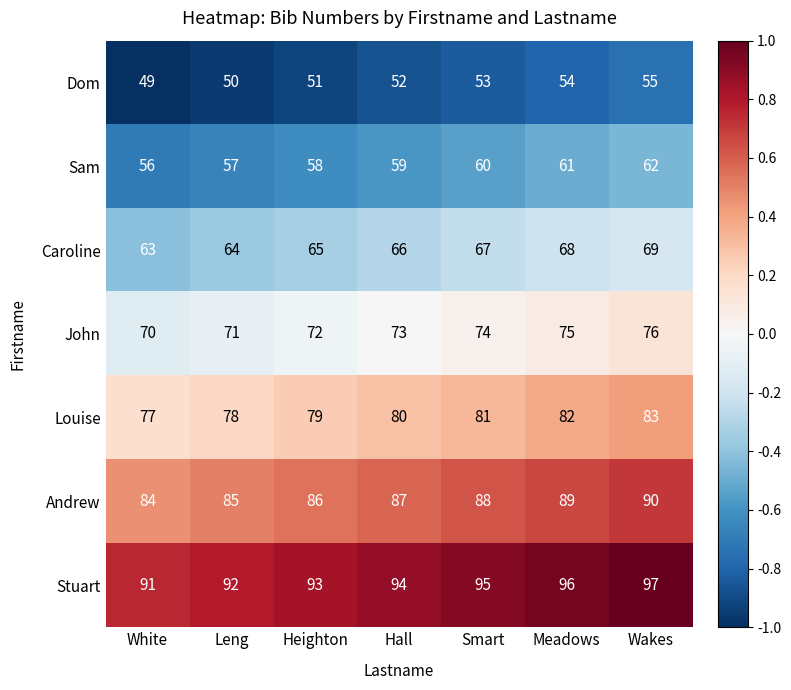

Is the value of Andrew at Meadows greater than the value of John at White?

Yes